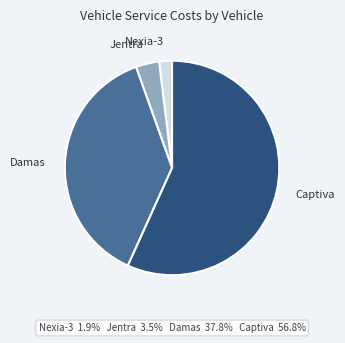

What is the smallest slice in the pie chart?

Nexia-3